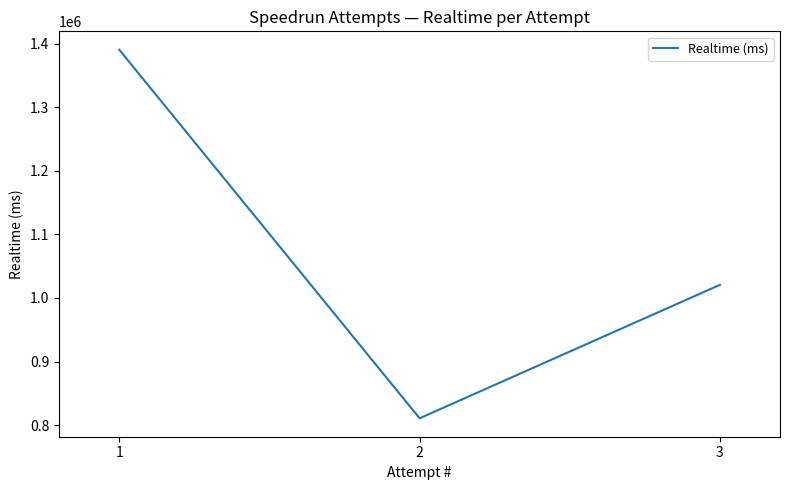

At which category does the chart reach its peak across all series?

1